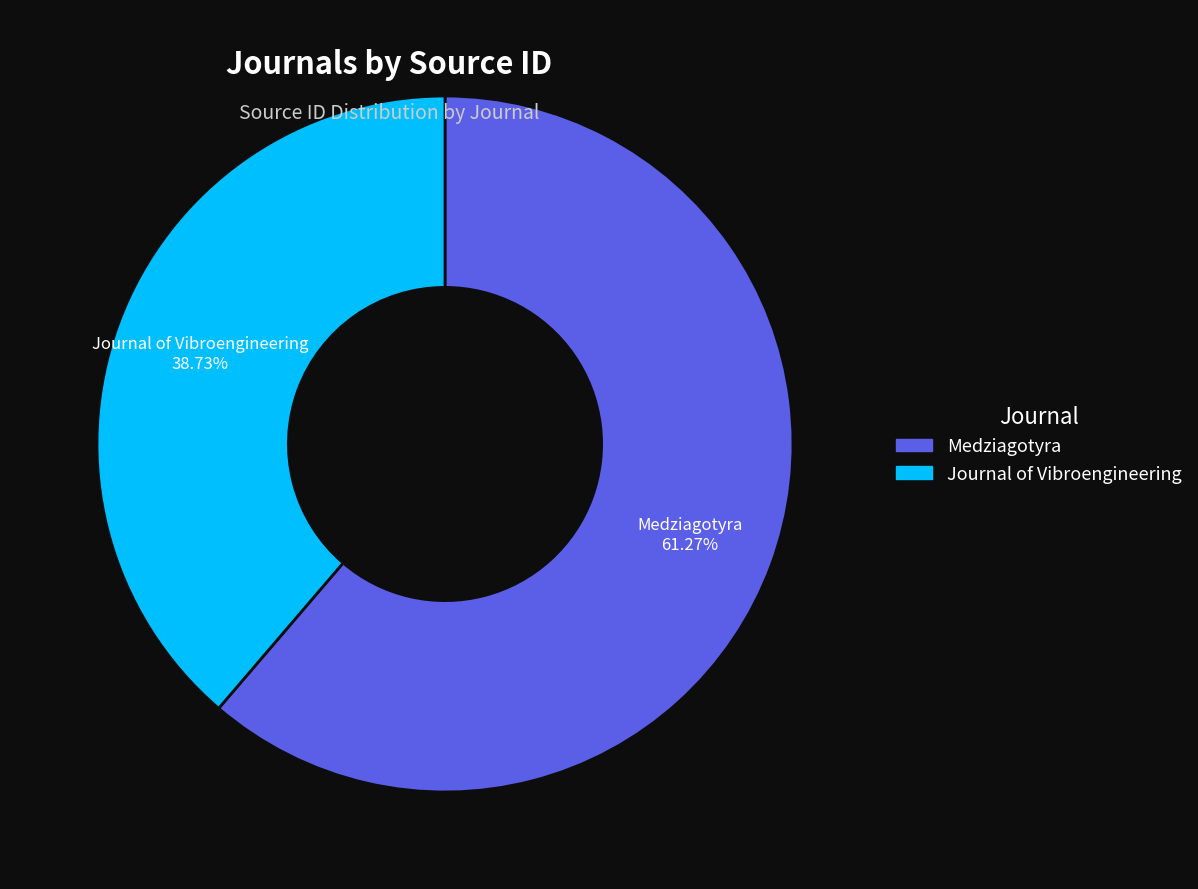

Rank the categories by value from highest to lowest.

Medziagotyra, Journal of Vibroengineering